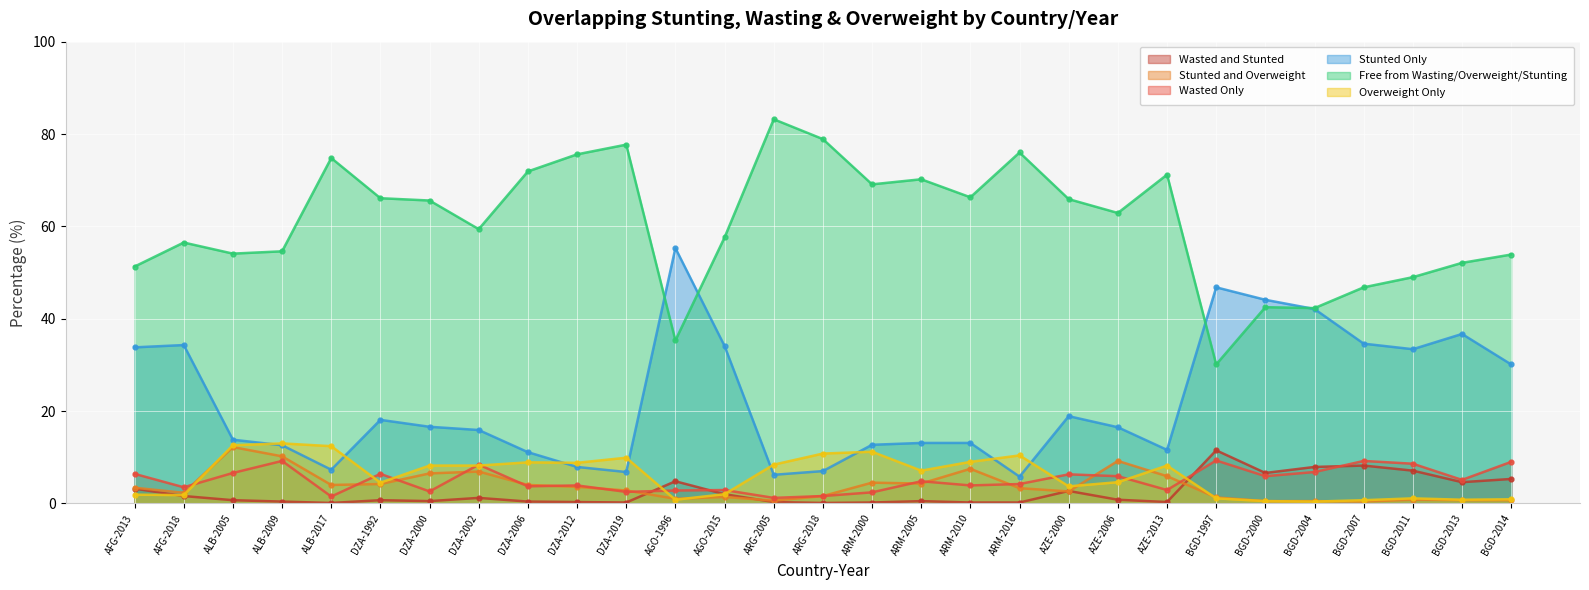

List the labels in order of Overweight Only value, largest first.

ALB-2009, ALB-2005, ALB-2017, ARM-2000, ARG-2018, ARM-2016, DZA-2019, ARM-2010, DZA-2006, DZA-2012, ARG-2005, DZA-2000, DZA-2002, AZE-2013, ARM-2005, AZE-2006, DZA-1992, AZE-2000, AGO-2015, AFG-2013, AFG-2018, BGD-1997, BGD-2011, BGD-2014, AGO-1996, BGD-2013, BGD-2007, BGD-2000, BGD-2004